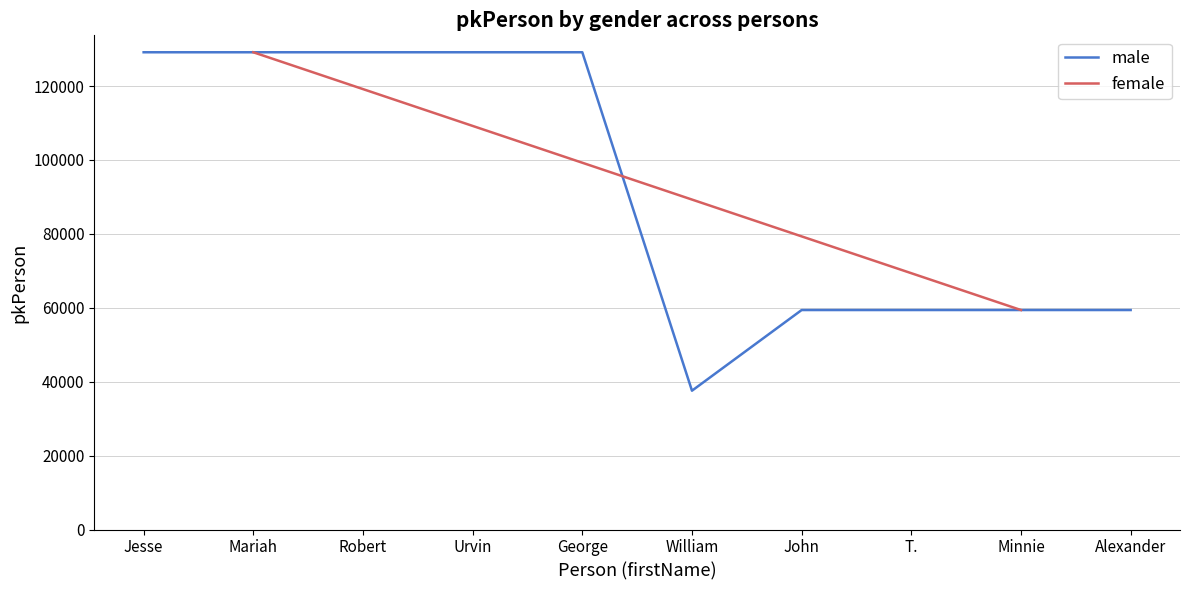

Where is the first local minimum?

William